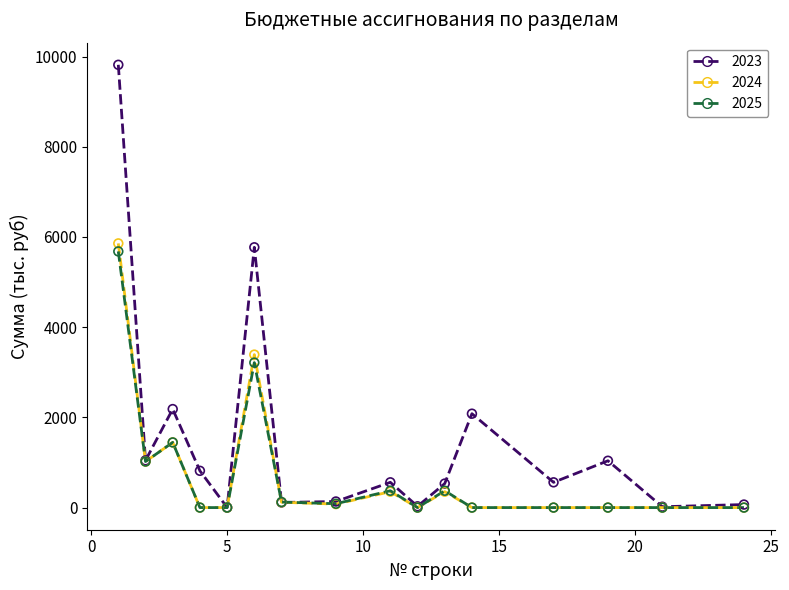

Which series reaches the maximum Y coordinate?

2023